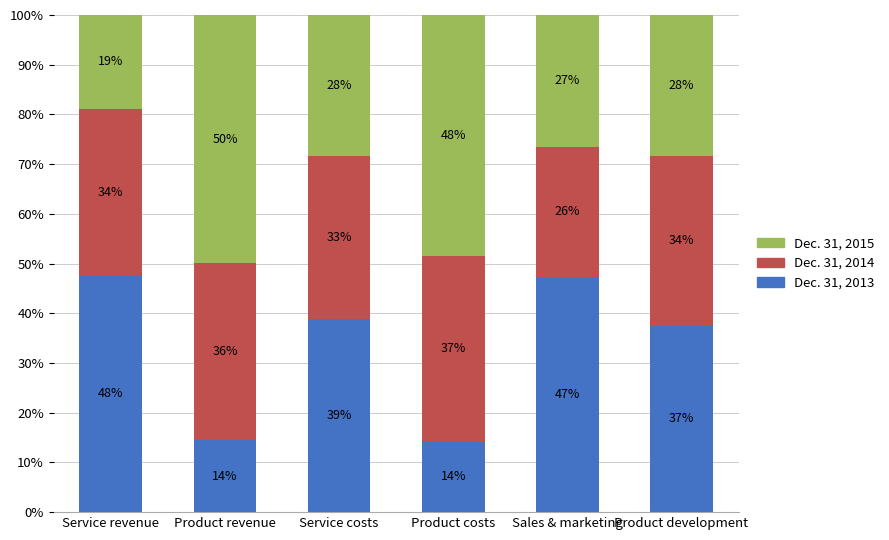

What is the difference between the maximum and minimum values in the Dec. 31, 2013 series?

33.4